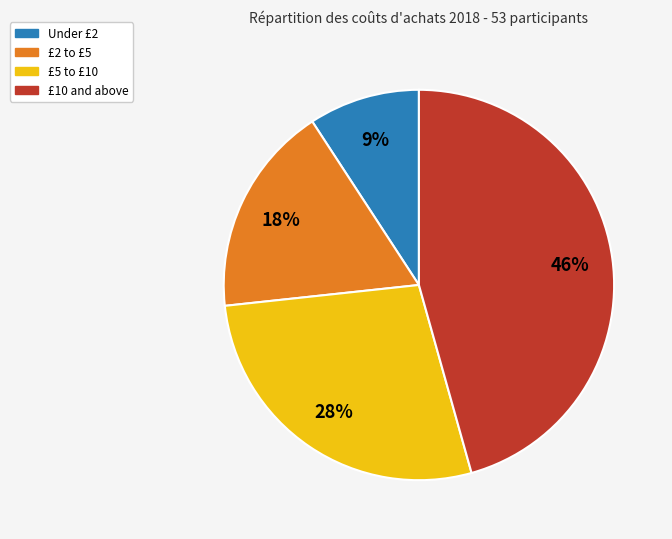

To the nearest percent, what is the average slice percentage?

25%